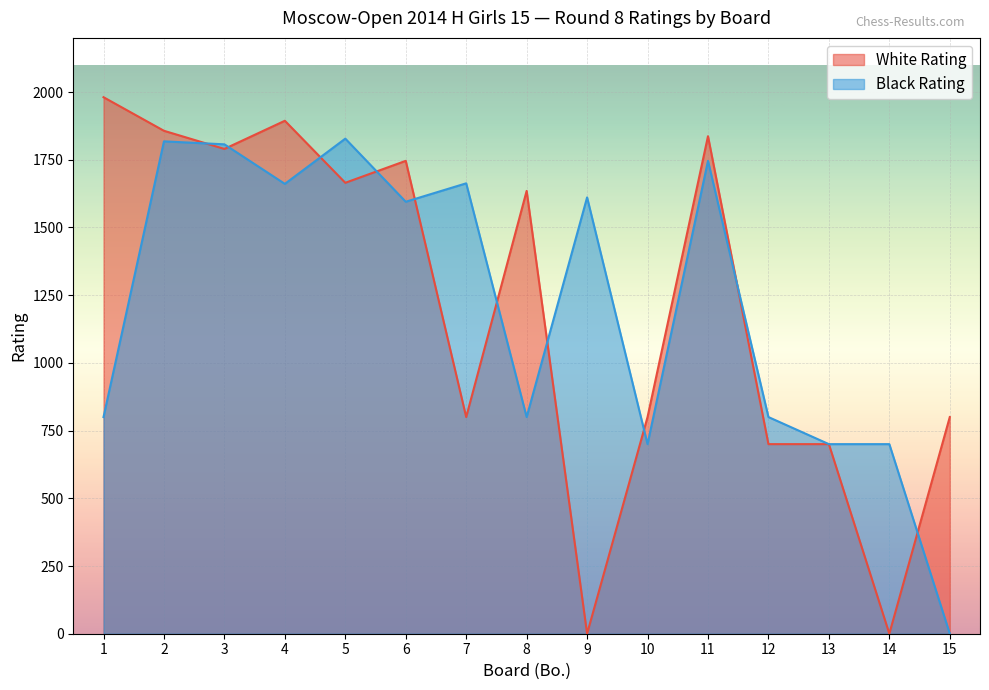

List the series in order of their peak value, lowest first.

Black Rating, White Rating